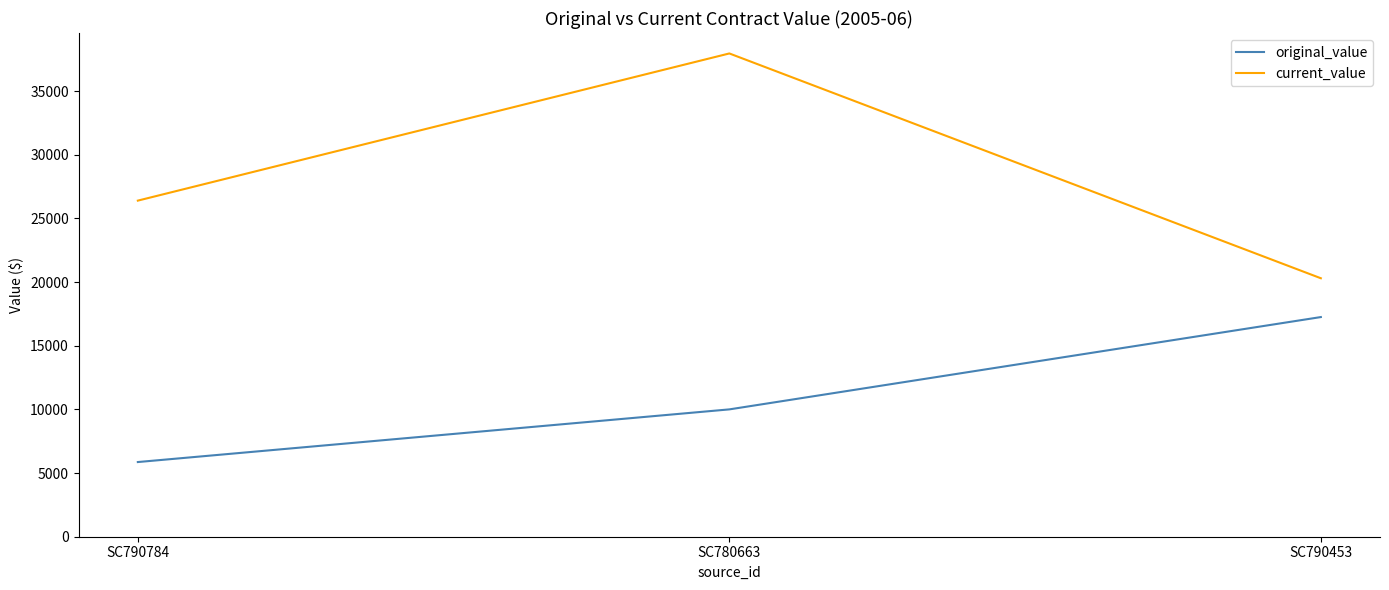

List the series in order of their overall mean, highest first.

current_value, original_value